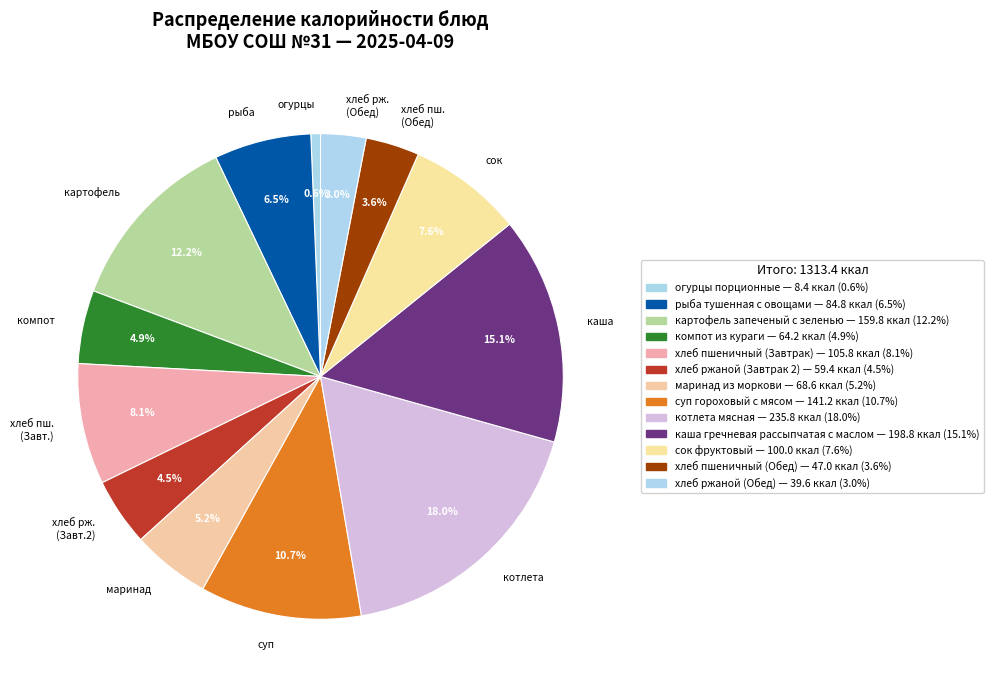

Between рыба and суп, which is larger?

суп